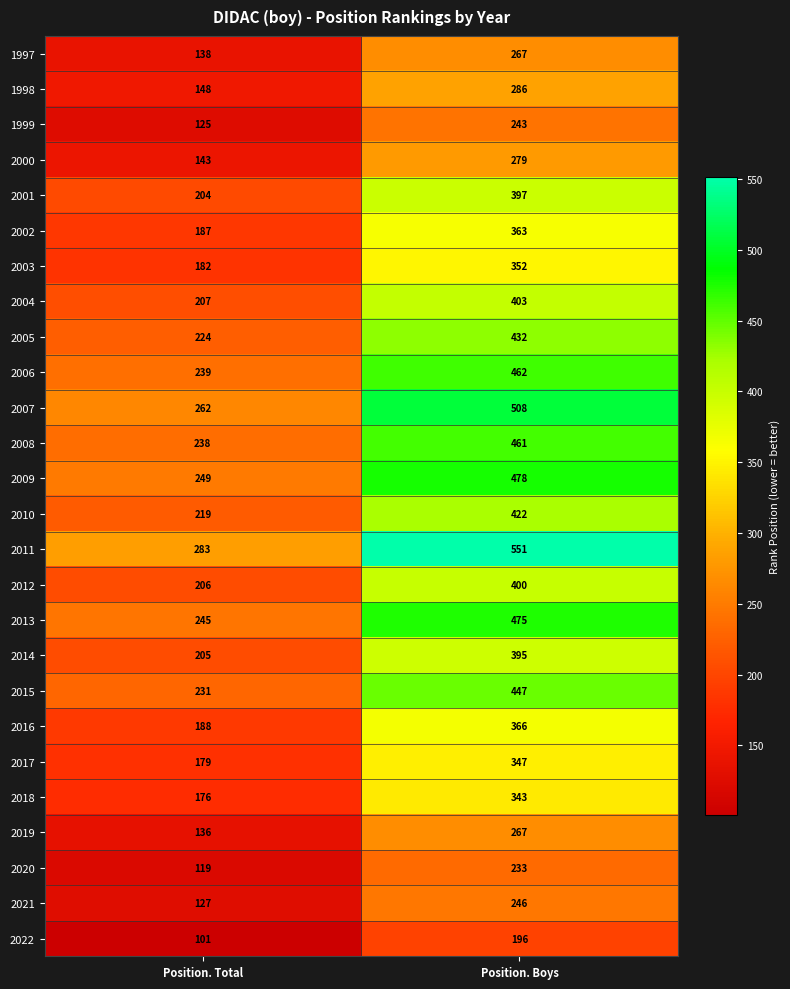

Is it true that 2013 equals 475 at Position. Boys?

True